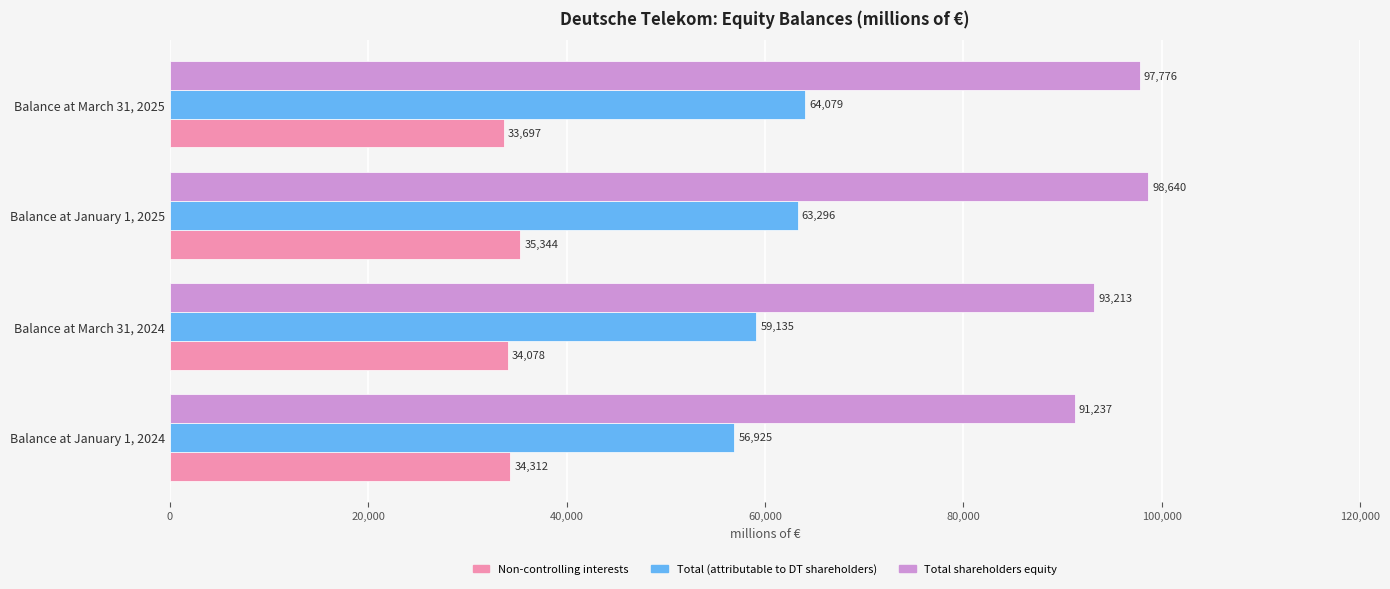

Count the number of categories in the chart.

4